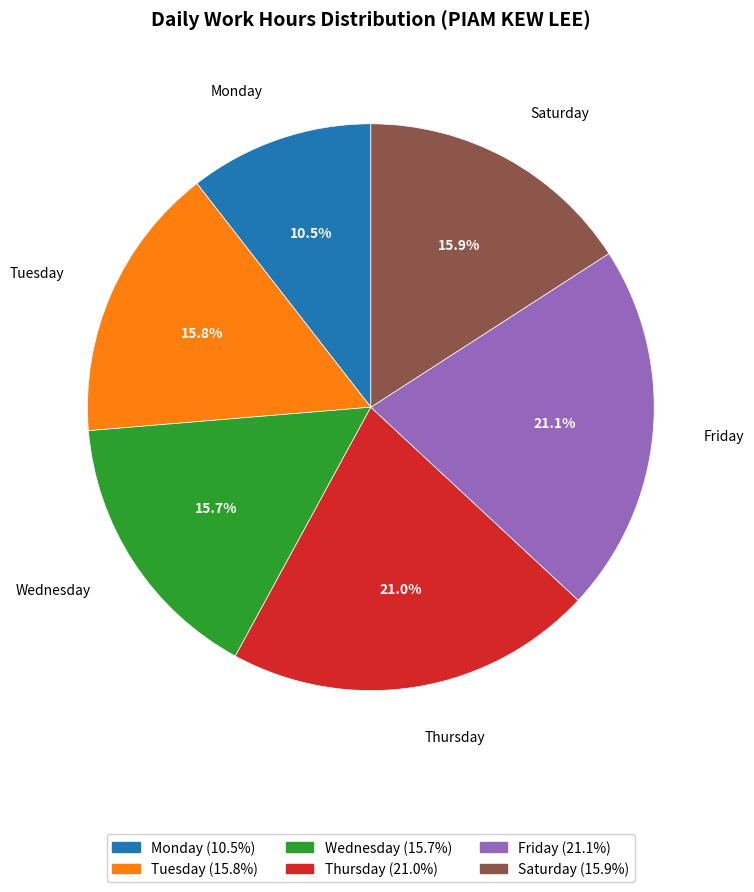

Is there any slice that represents more than half of the pie?

No